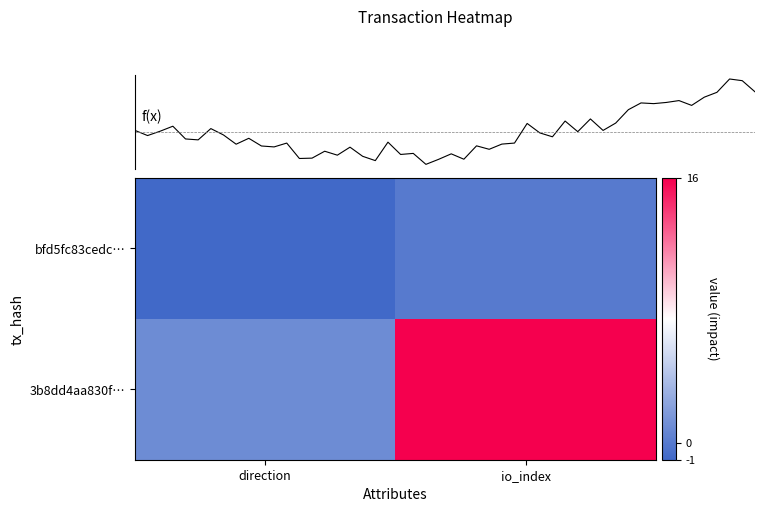

Rank the series at 1 from highest to lowest value.

3b8dd4aa830fe73f03f54ee727f2c4f6571b9a1, bfd5fc83cedcccd6e6bf017b8ea5b6a046f33ef